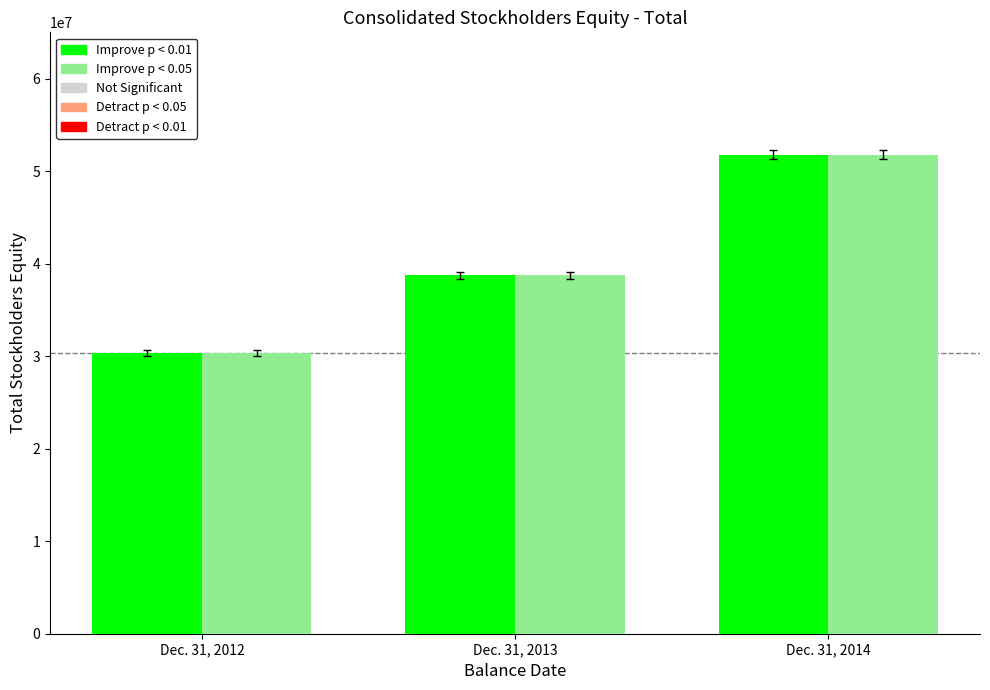

What is the smallest value displayed?

30365588